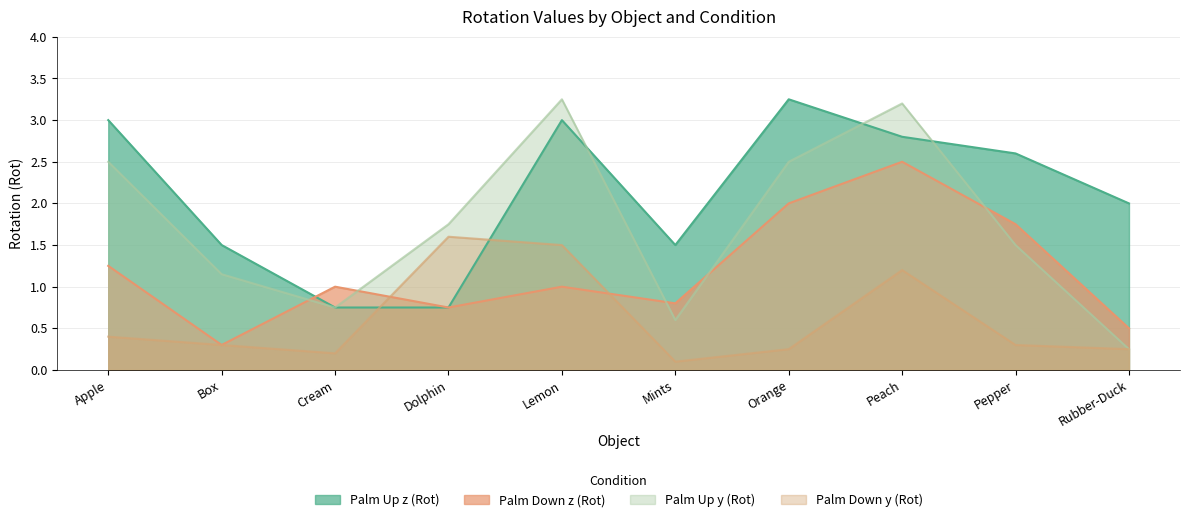

Is the value of Palm Up y (Rot) at Orange greater than the value of Palm Up z (Rot) at Lemon?

No